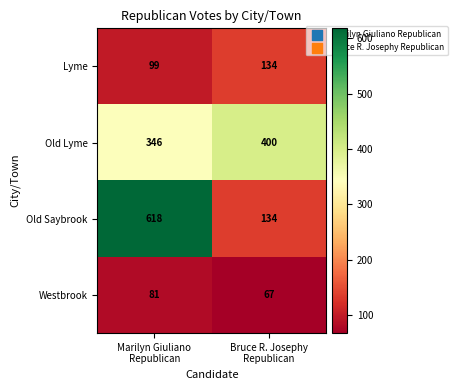

What is the sum of all Westbrook values?

148